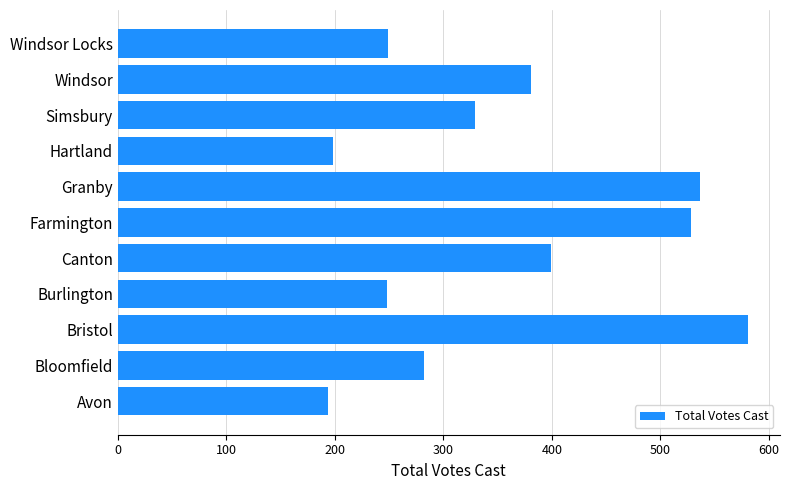

Between Simsbury and Canton, which is larger?

Canton